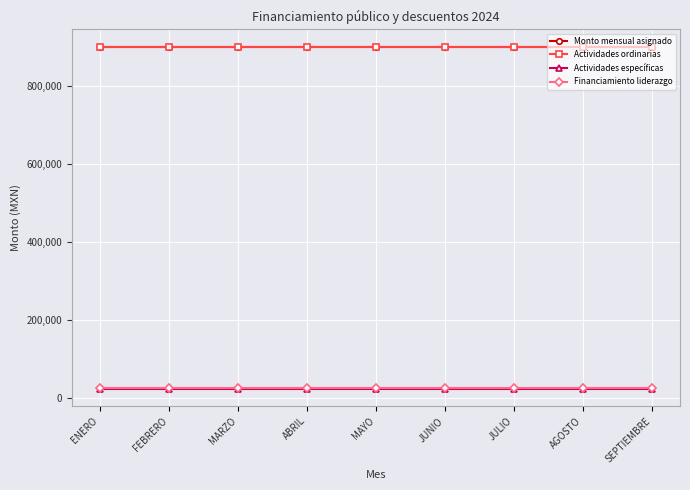

What is the total value across all series at JUNIO?

1851289.3